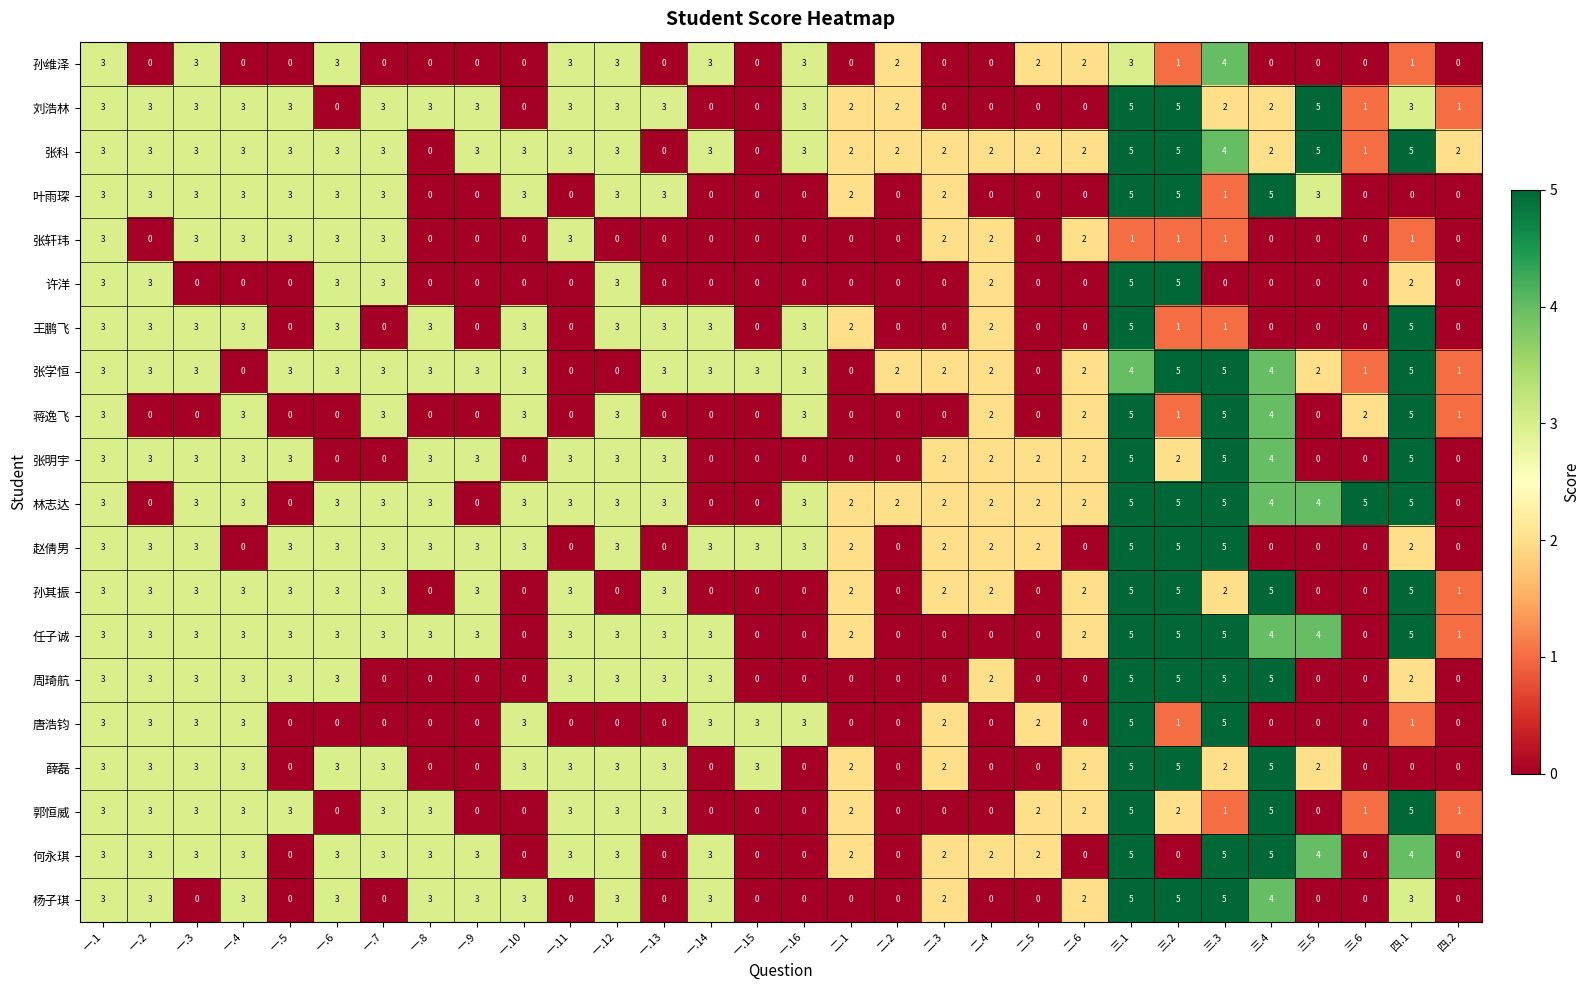

What is the difference between the maximum and minimum values in the 张轩玮 series?

3